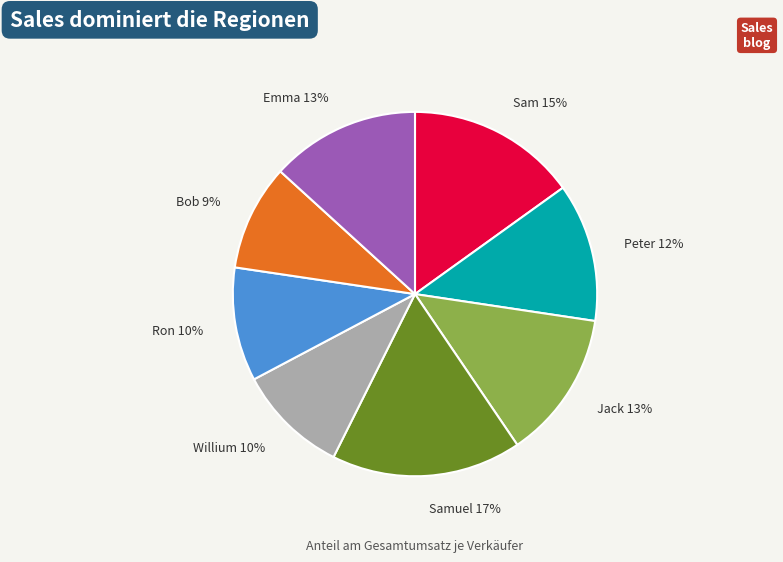

How many slices are in this pie chart?

8